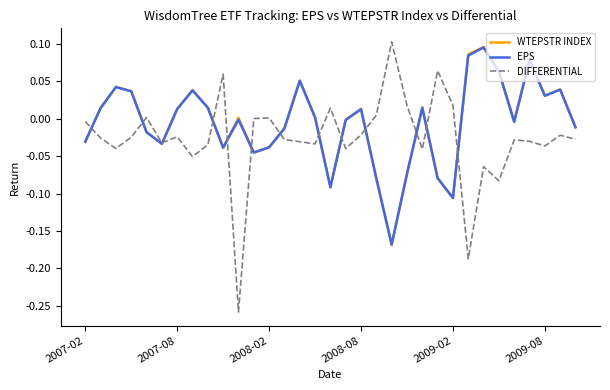

Which series has the largest range (max minus min)?

DIFFERENTIAL